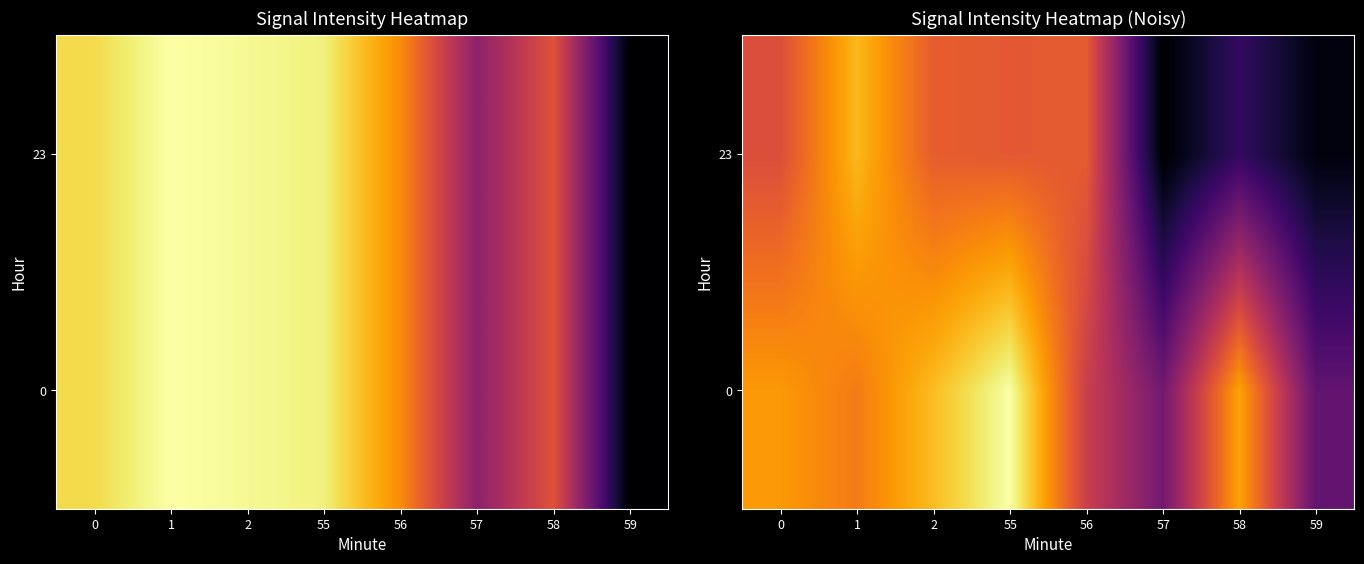

How many distinct data groups are displayed?

2